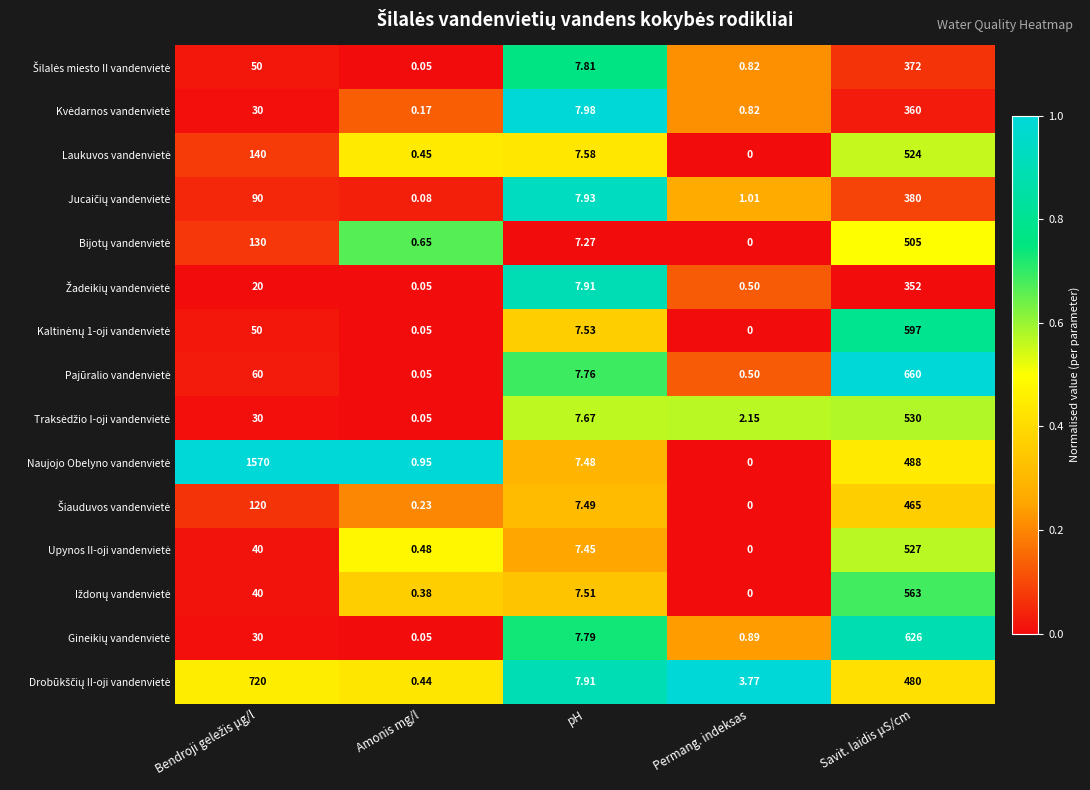

How many data points does each series have?

5